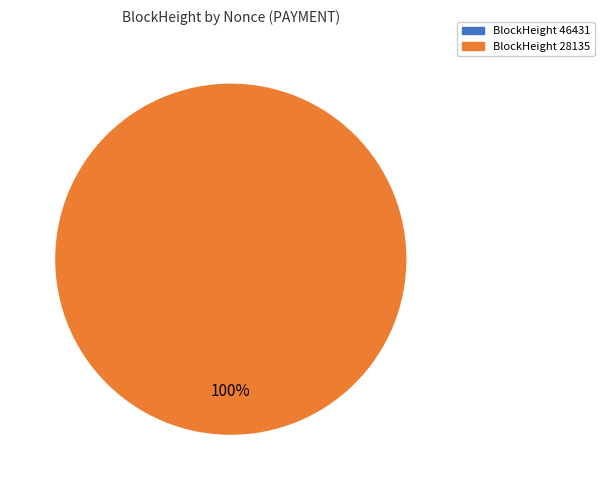

Combined, what portion of the pie is 46431 and 28135?

100.0%